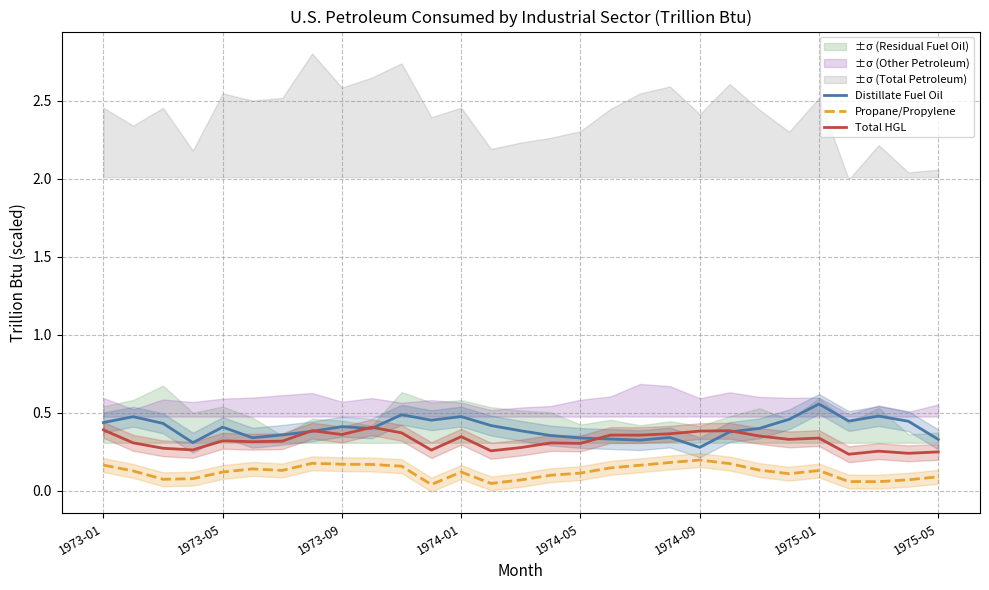

What is the average value of the Propane/Propylene series?

0.1